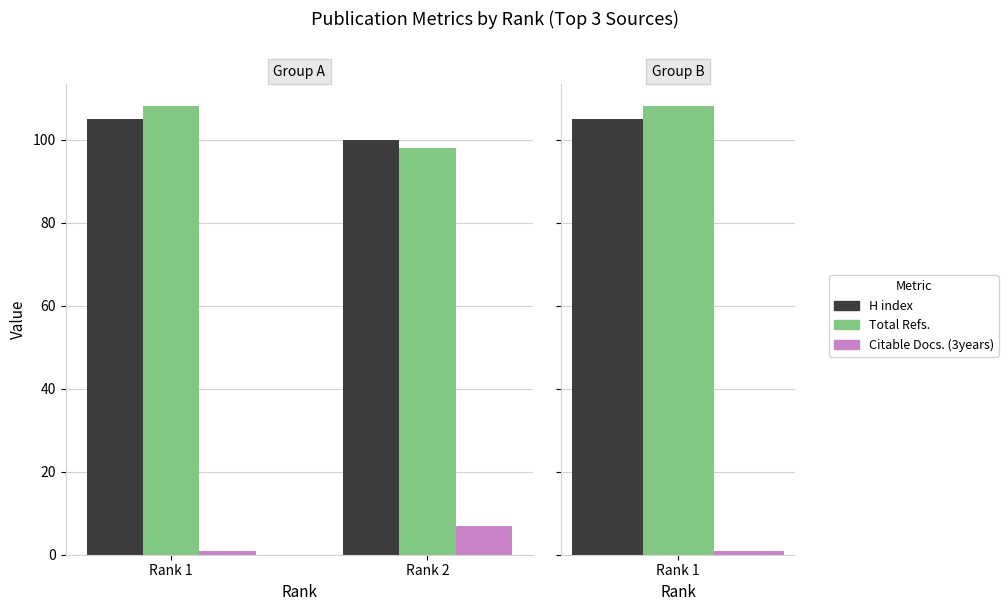

Which series changed the most between Rank 1 and Rank 2?

Total Refs.